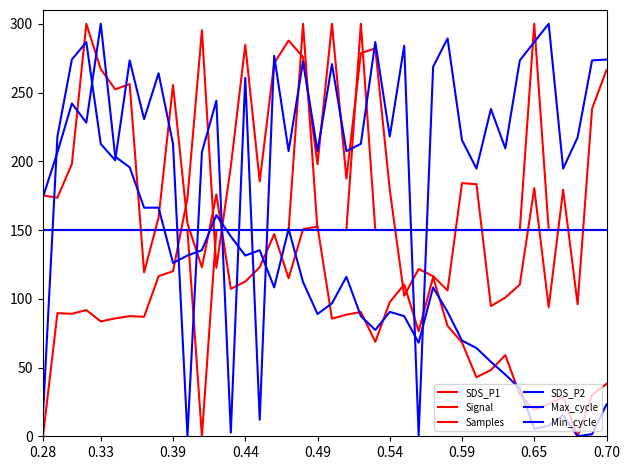

What is the sum of all Max_cycle values?

8592.7